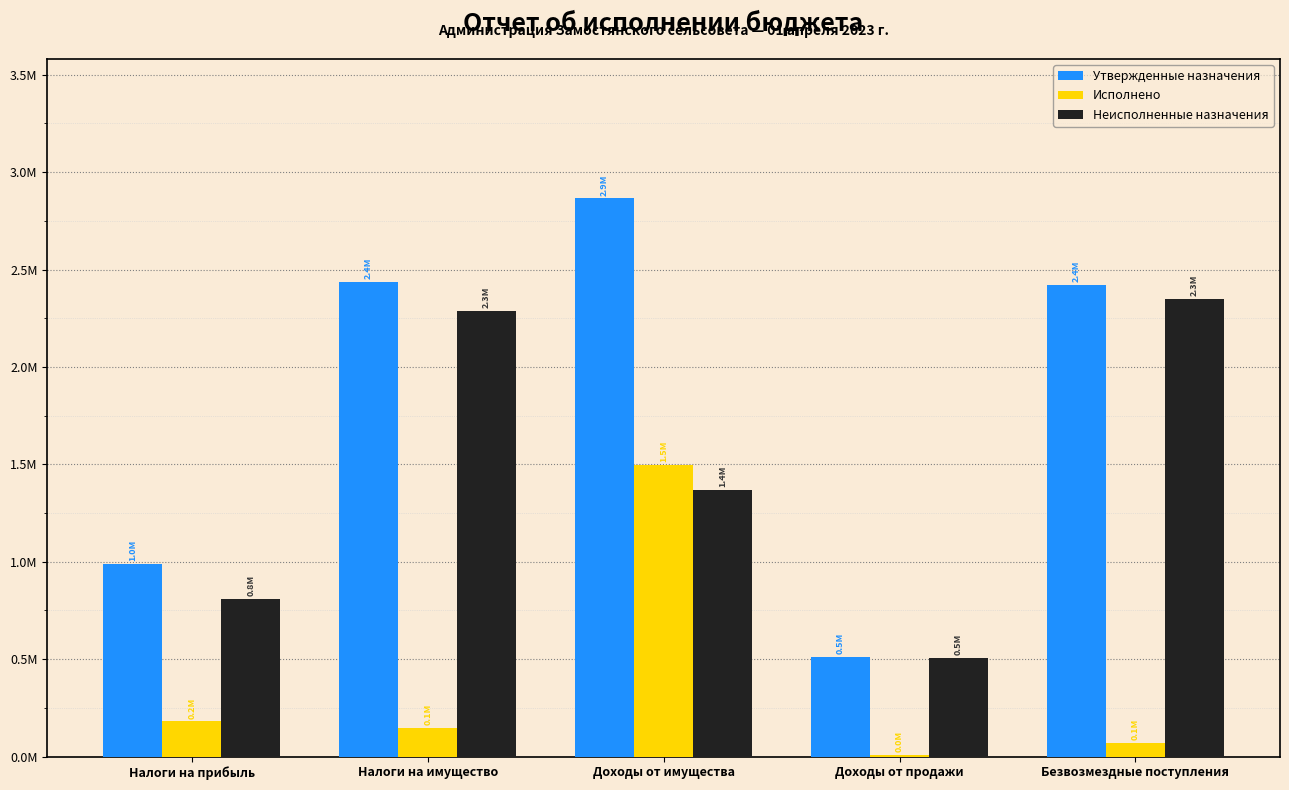

What is the maximum value for Исполнено?

1496293.8